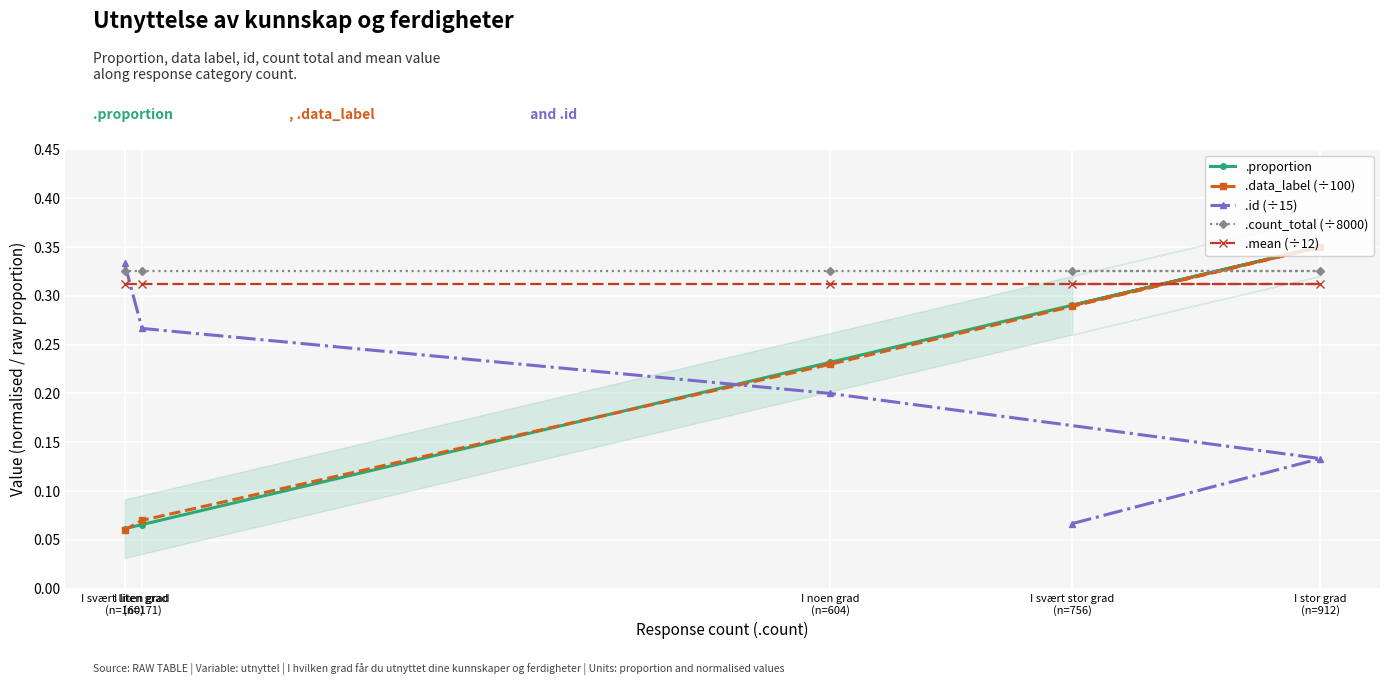

True or false: .count_total (÷8000) and .mean (÷12) cross at least once.

False